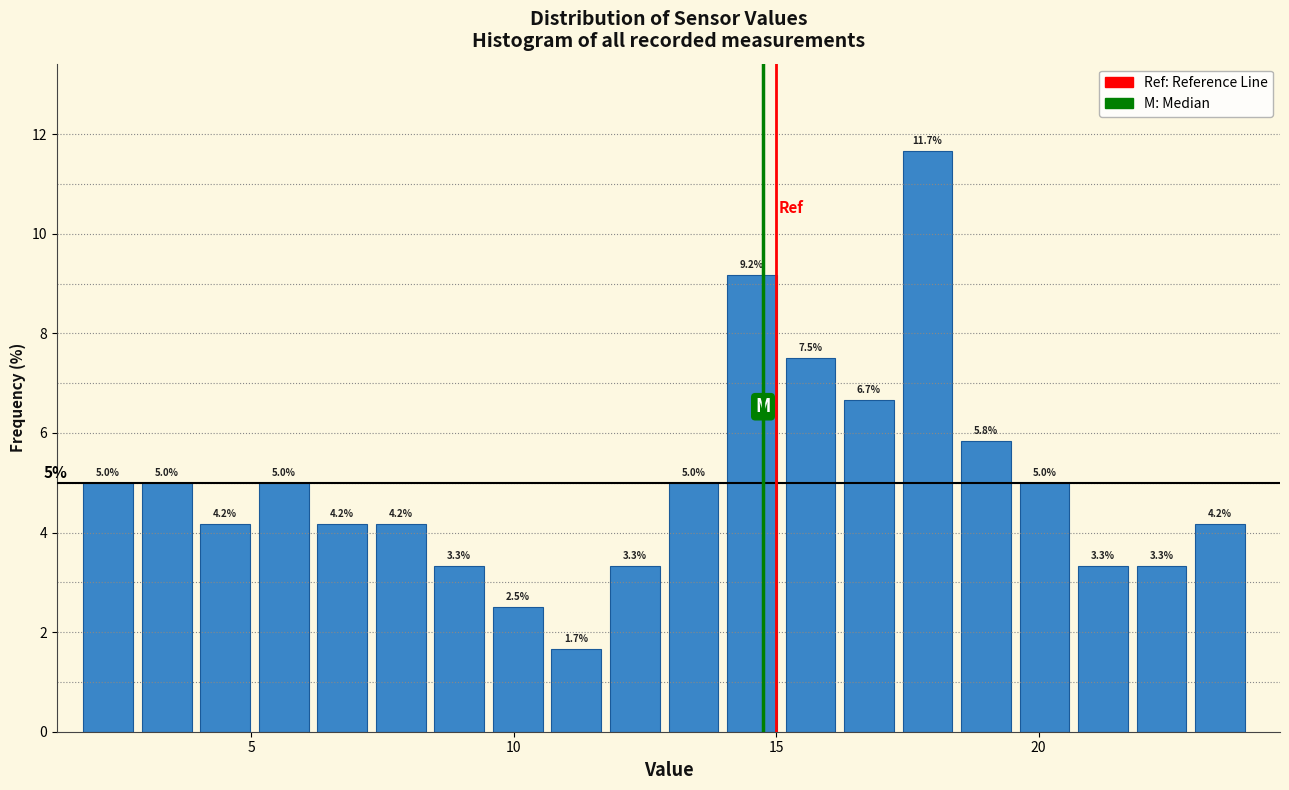

Read against the x-axis, roughly where is the centre of the tallest bar?

18.0